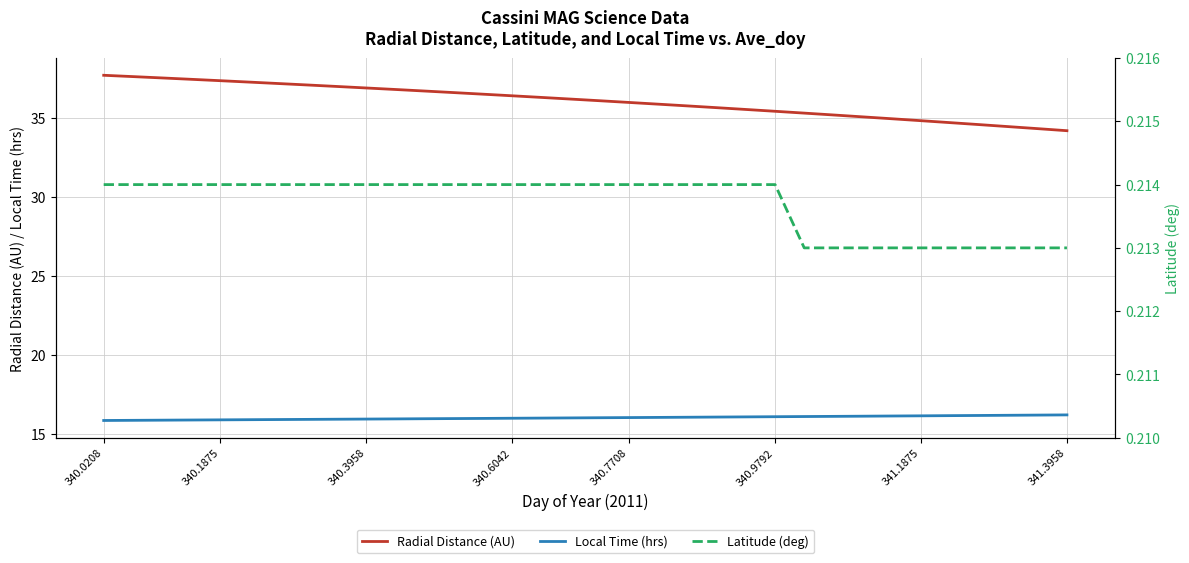

List the series in order of their peak value, highest first.

Radial Distance (AU), Local Time (hrs), Latitude (deg)